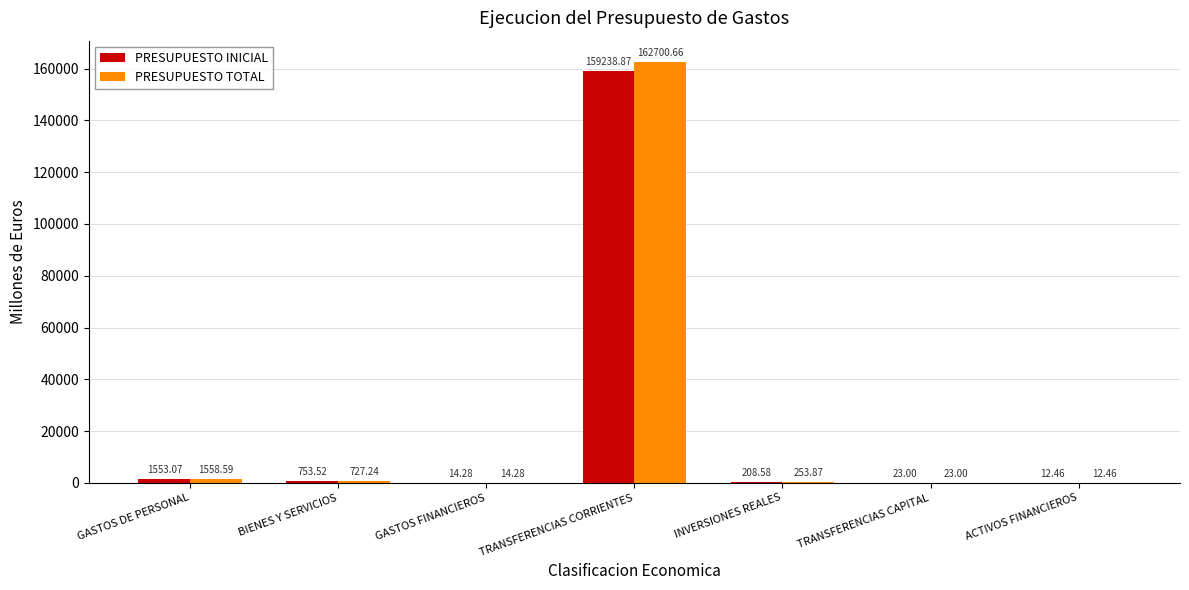

Which series changed the most between BIENES Y SERVICIOS and TRANSFERENCIAS CORRIENTES?

PRESUPUESTO TOTAL